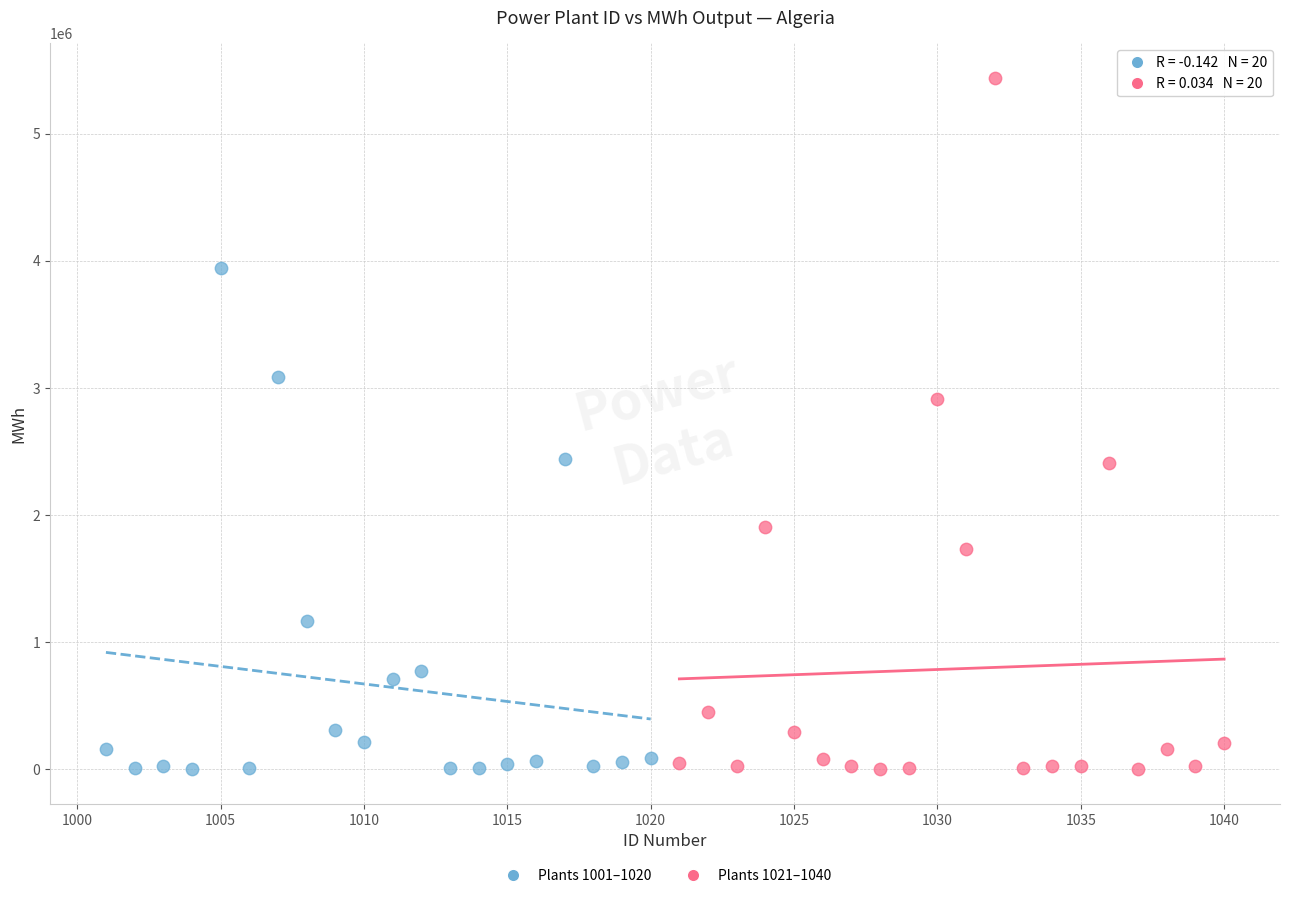

Which series has the widest spread of Y values?

Plants 1021–1040